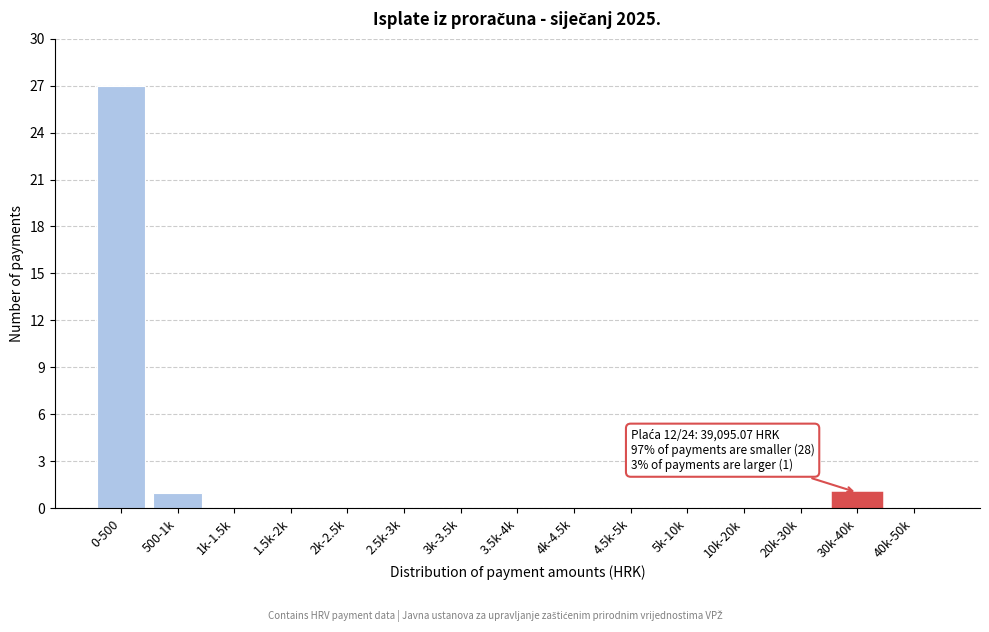

Reading left to right, what are all the values shown in this chart?

0-500=27	500-1k=1	1k-1.5k=0	1.5k-2k=0	2k-2.5k=0	2.5k-3k=0	3k-3.5k=0	3.5k-4k=0	4k-4.5k=0	4.5k-5k=0	5k-10k=0	10k-20k=0	20k-30k=0	30k-40k=1	40k-50k=0